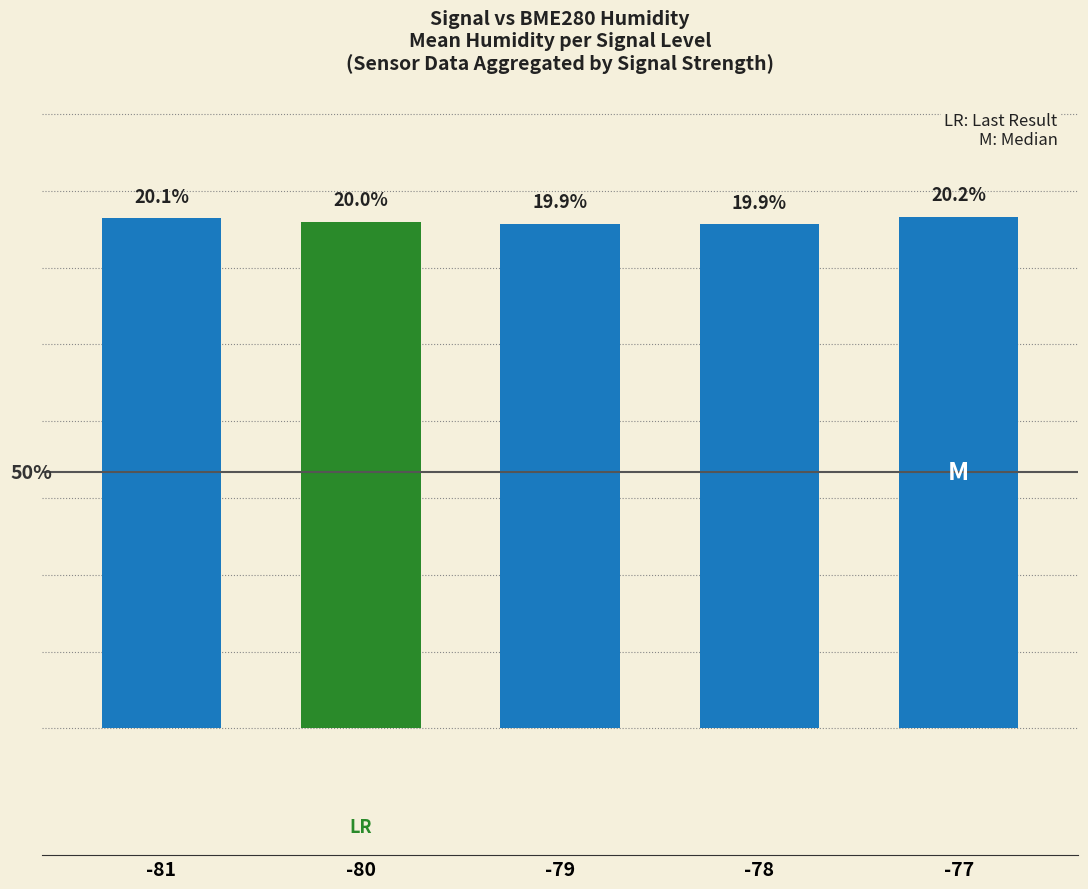

True or false: the data shows 20.2 at -77.

True